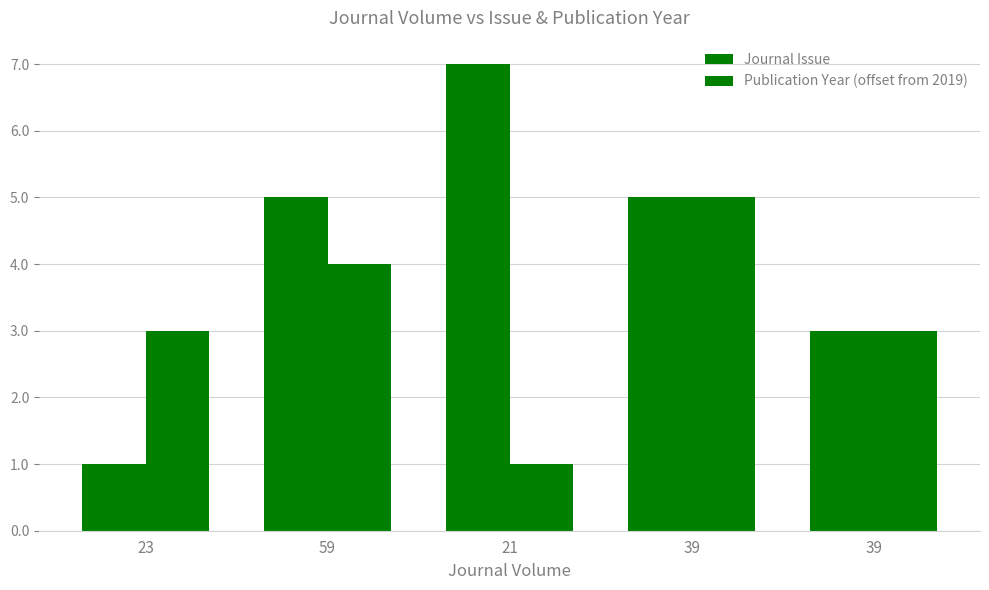

Does the chart contain any negative values?

No